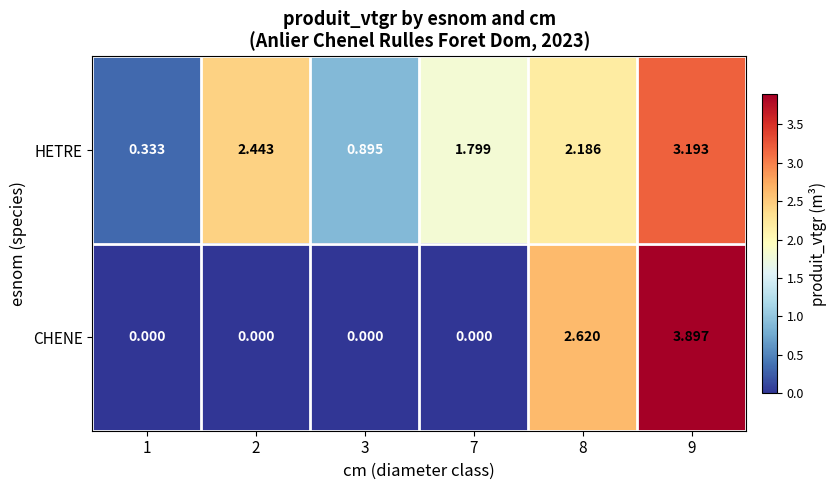

Between 3 and 7, which series saw the biggest shift?

HETRE